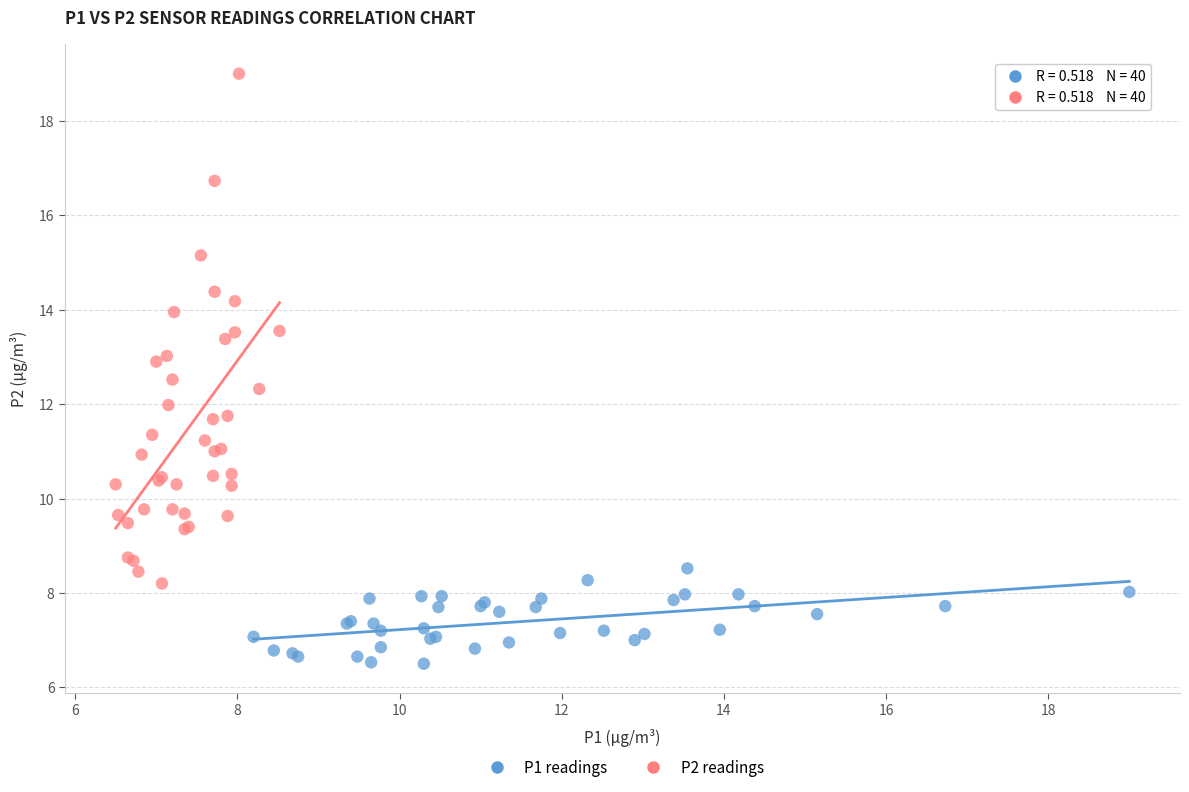

Which series reaches the minimum Y coordinate?

P1 readings